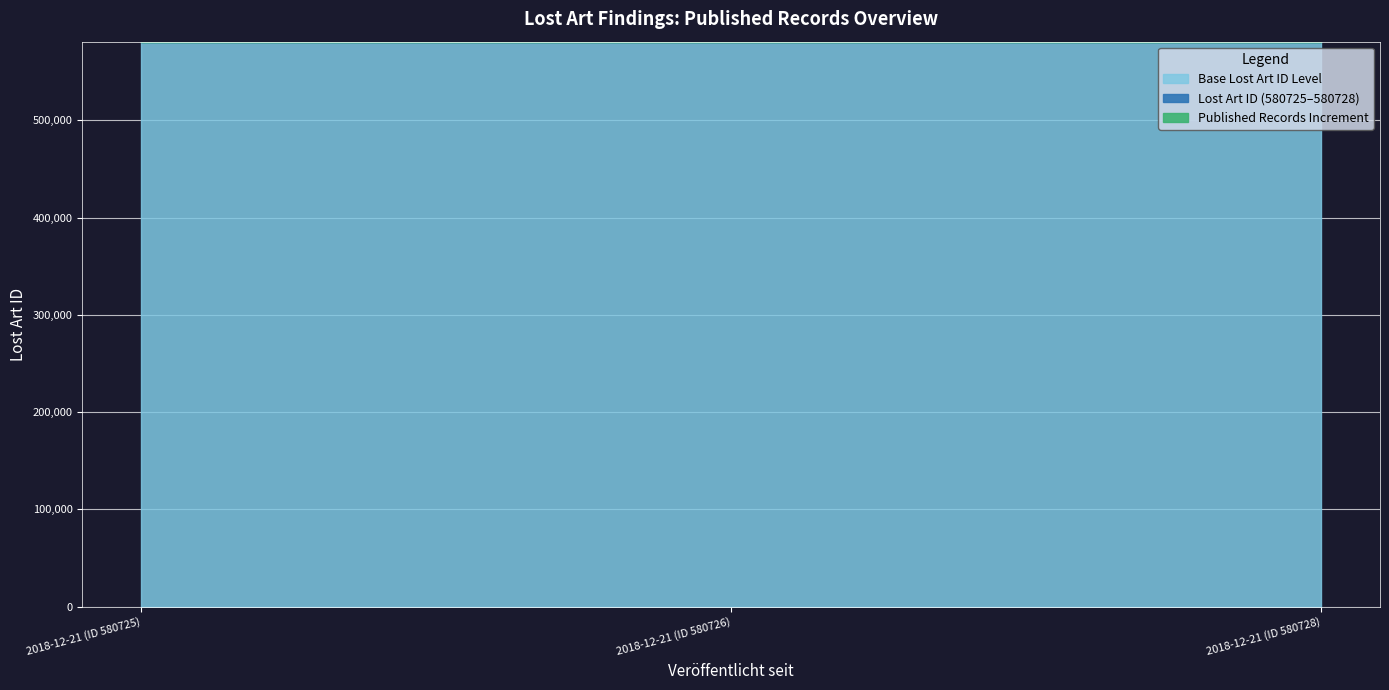

What is the label of the 2nd point from the right?

2018-12-21 (ID 580726)